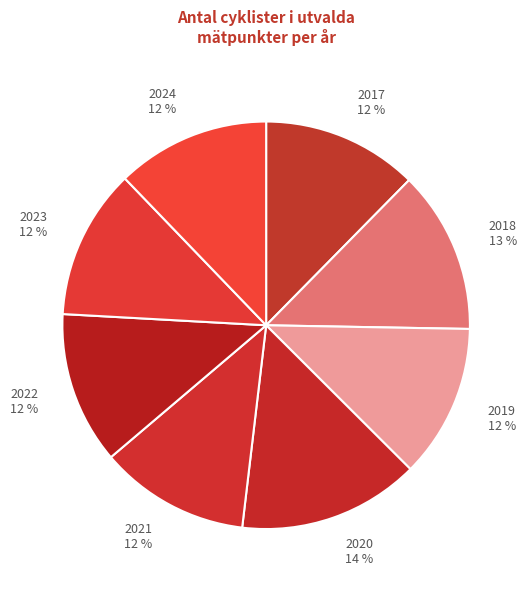

To the nearest percent, what percentage of the pie is 2020?

14%